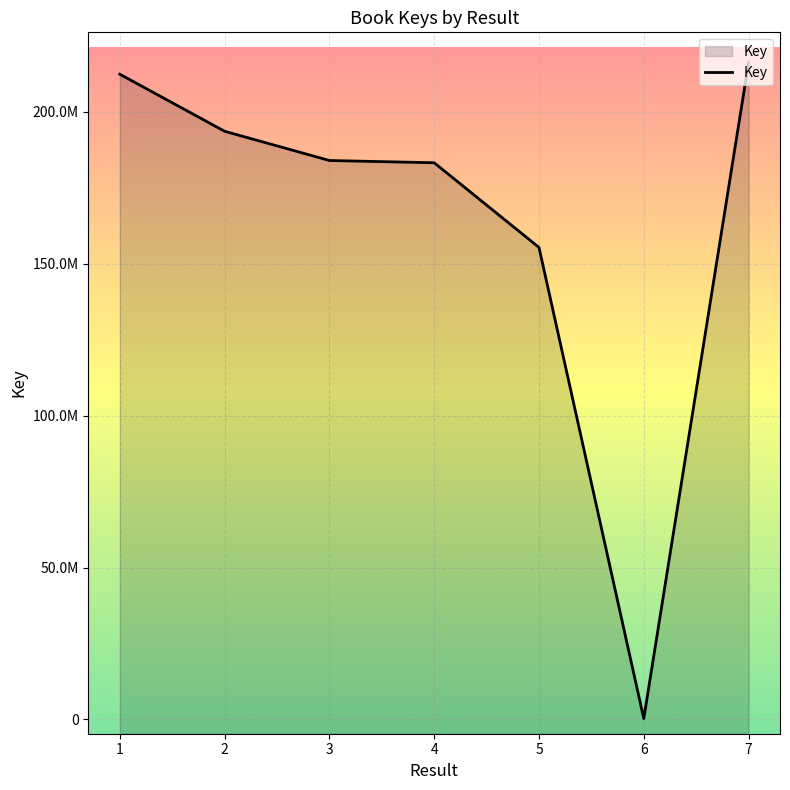

What is the smallest value displayed?

314339